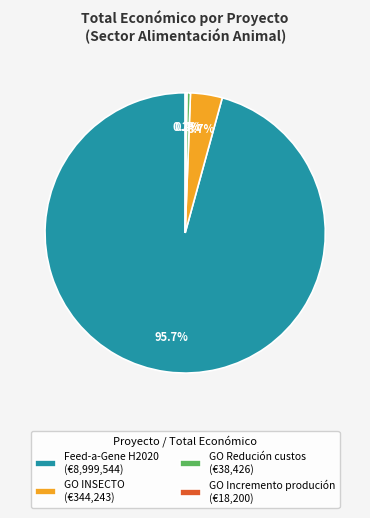

Which has a higher value, Feed-a-Gene H2020 (€8,999,544) or GO INSECTO (€344,243)?

Feed-a-Gene H2020 (€8,999,544)